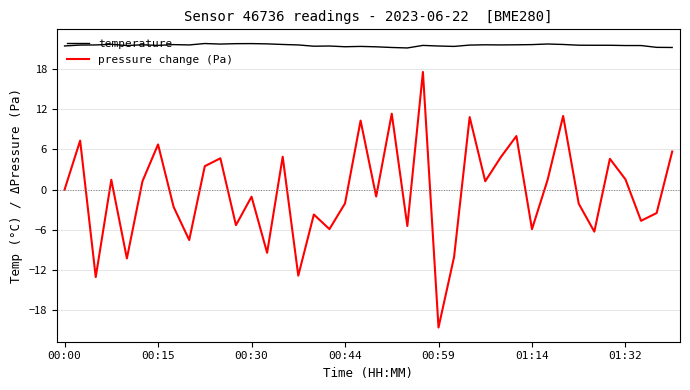

What is the minimum value for pressure change (Pa)?

-20.6